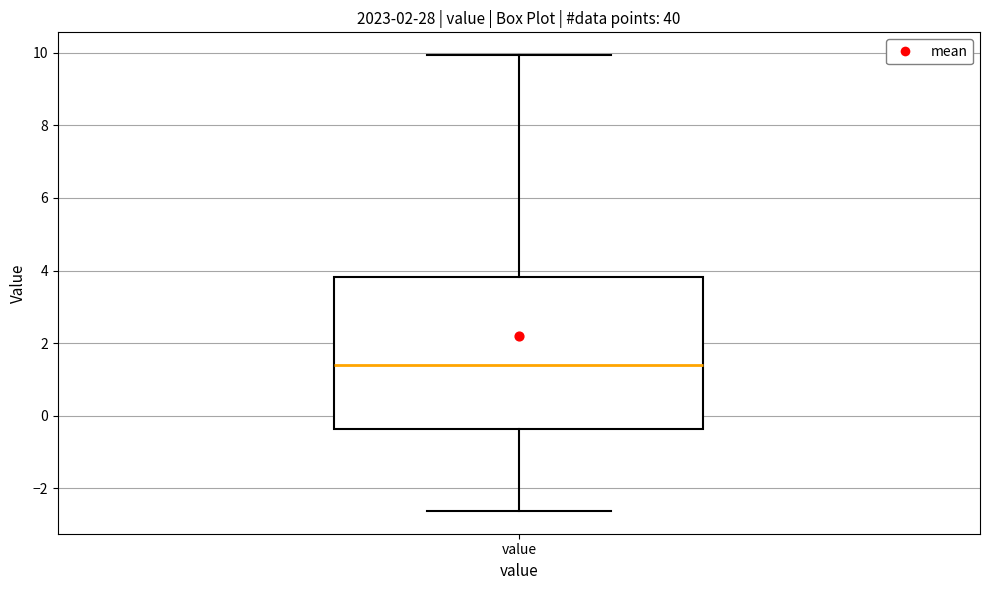

Read this box plot against the y-axis: the position of the median line, the range covered by the box, and the ends of both whiskers. The values are not printed on the chart, so give them approximately, as read against the axis.

median 1.4, box -0.4 to 3.8, whiskers -2.6 to 10.0